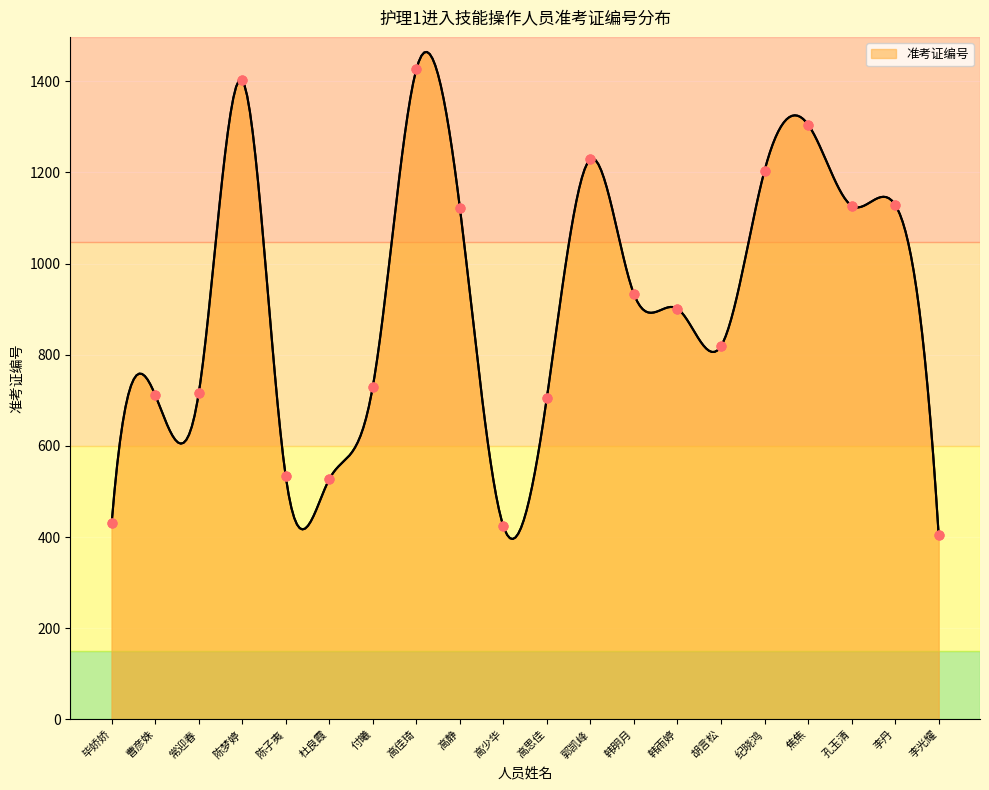

Which has a higher value, 杜良霞 or 李丹?

李丹